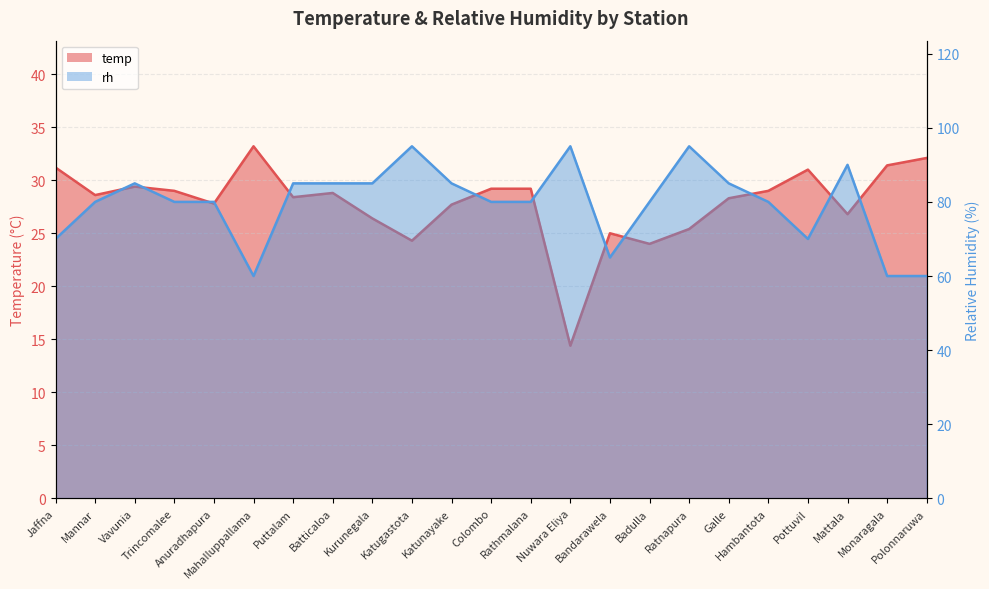

How many interior local valleys does the temp series have?

7